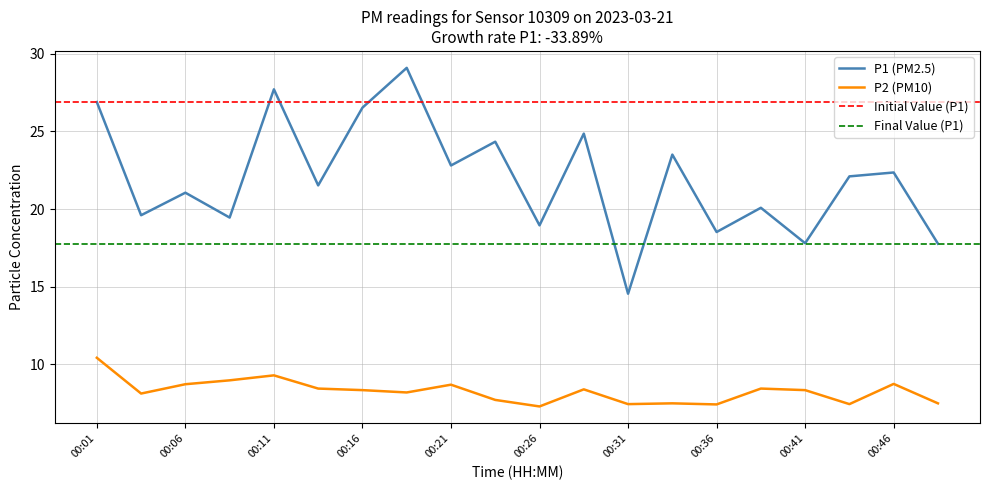

What is the average value of the P1 series?

22.0